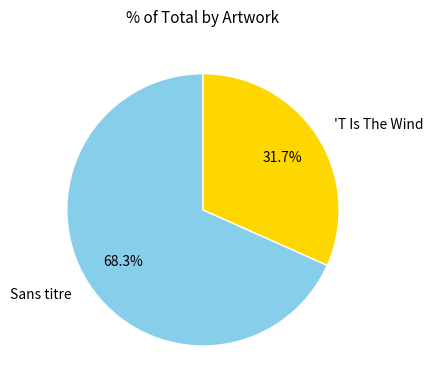

Is there any slice that represents more than half of the pie?

Yes